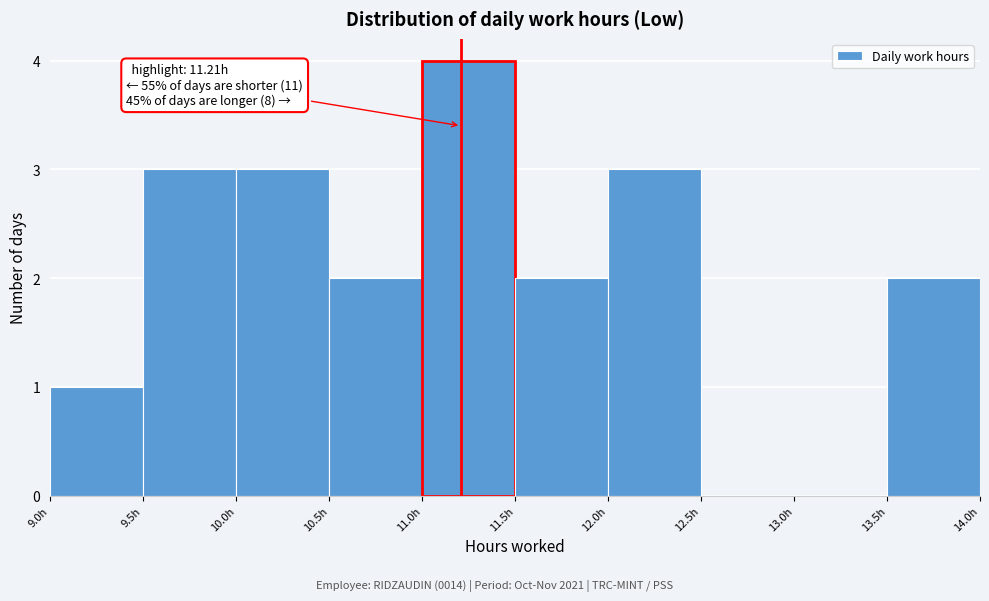

Over which range of the x-axis is the bar tallest?

11.0 to 11.5